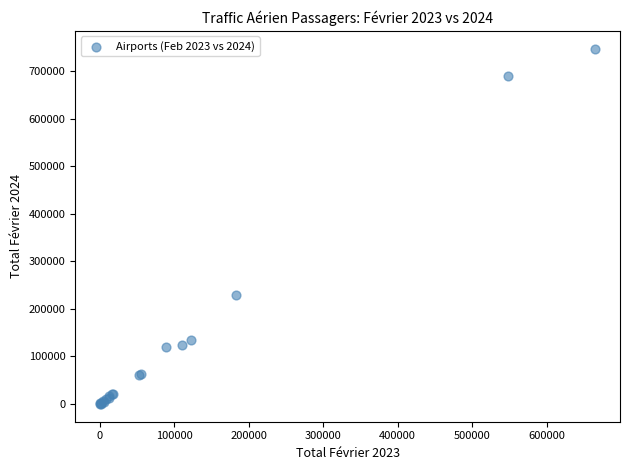

What Y value in the scatter plot is closest to 374000?

230378